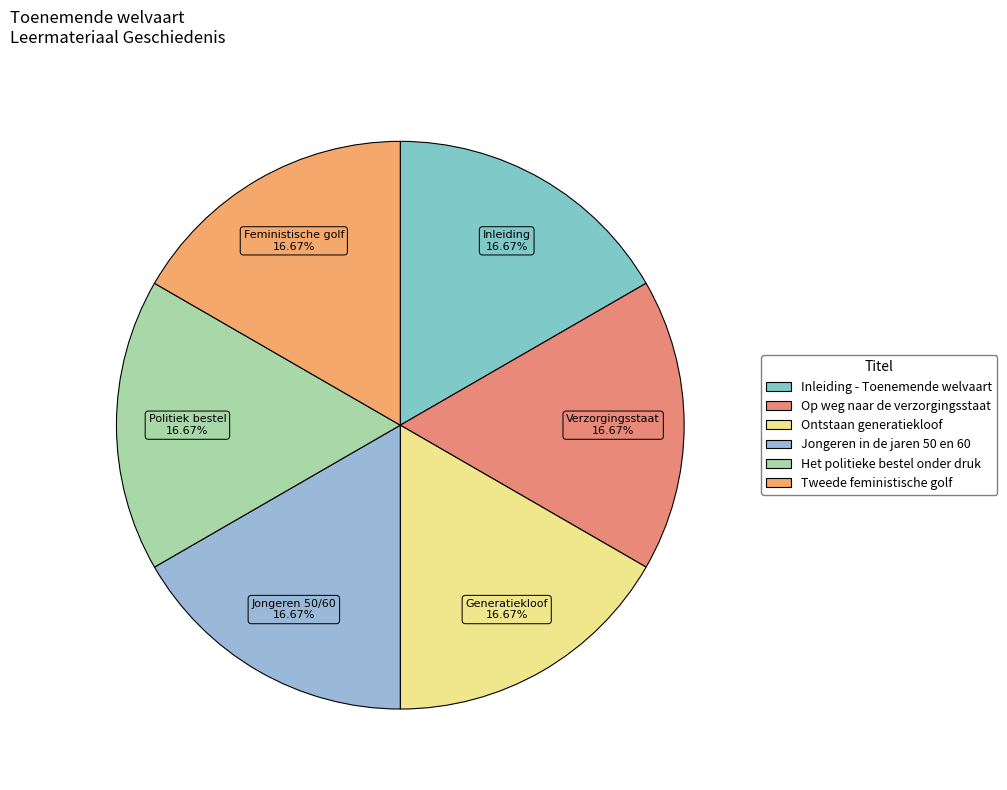

What percentage do Tweede feministische golf and Inleiding - Toenemende welvaart together represent?

33.3%